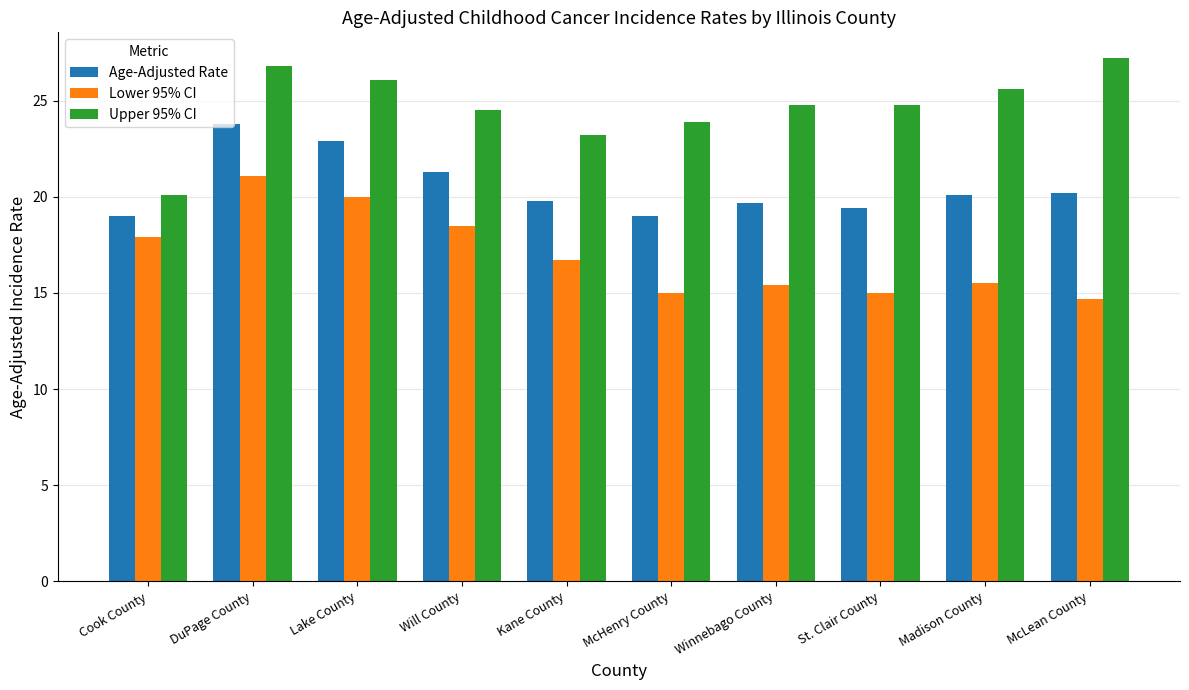

What is the sum of the Upper 95% CI values at St. Clair County and Lake County?

50.9